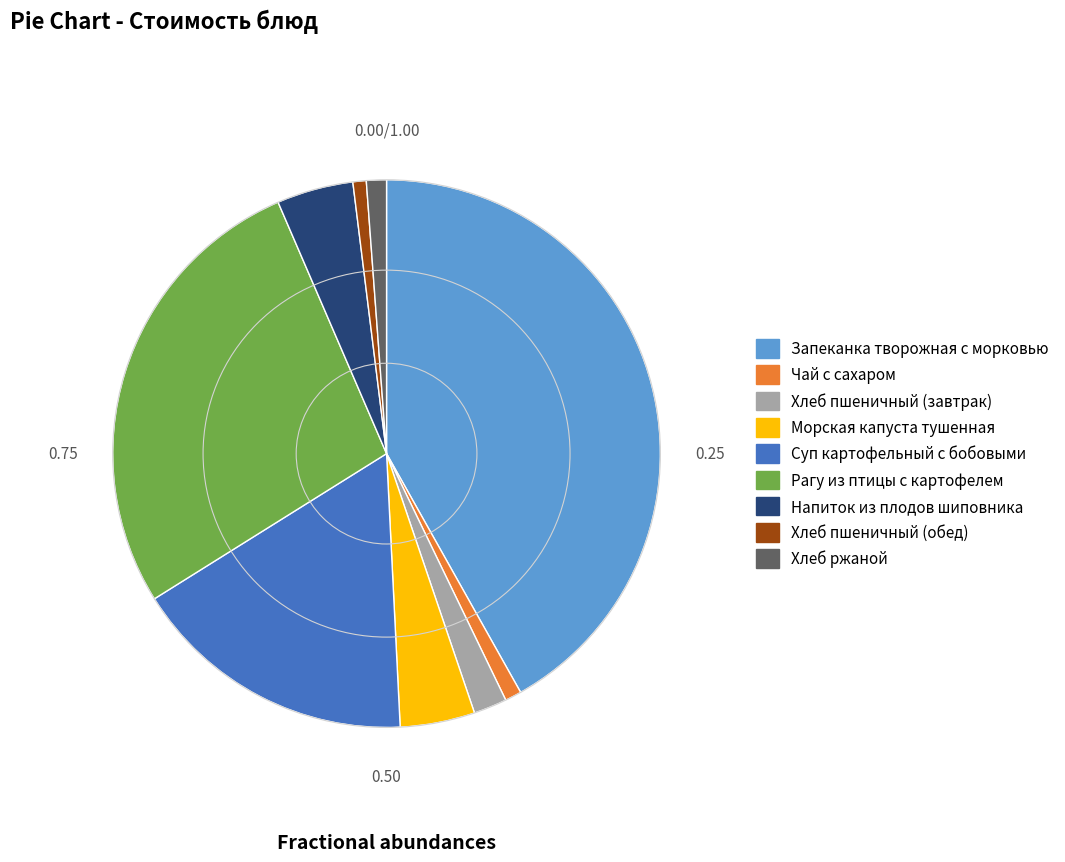

What is the largest slice in the pie chart?

Запеканка творожная с морковью